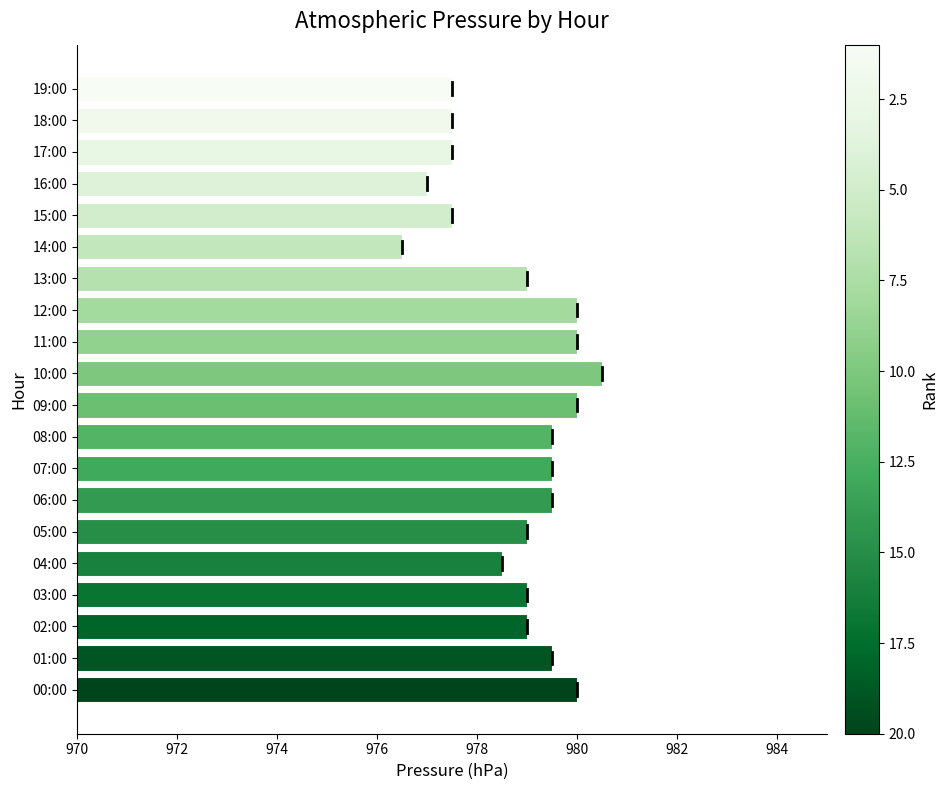

How many bars are there in total?

20